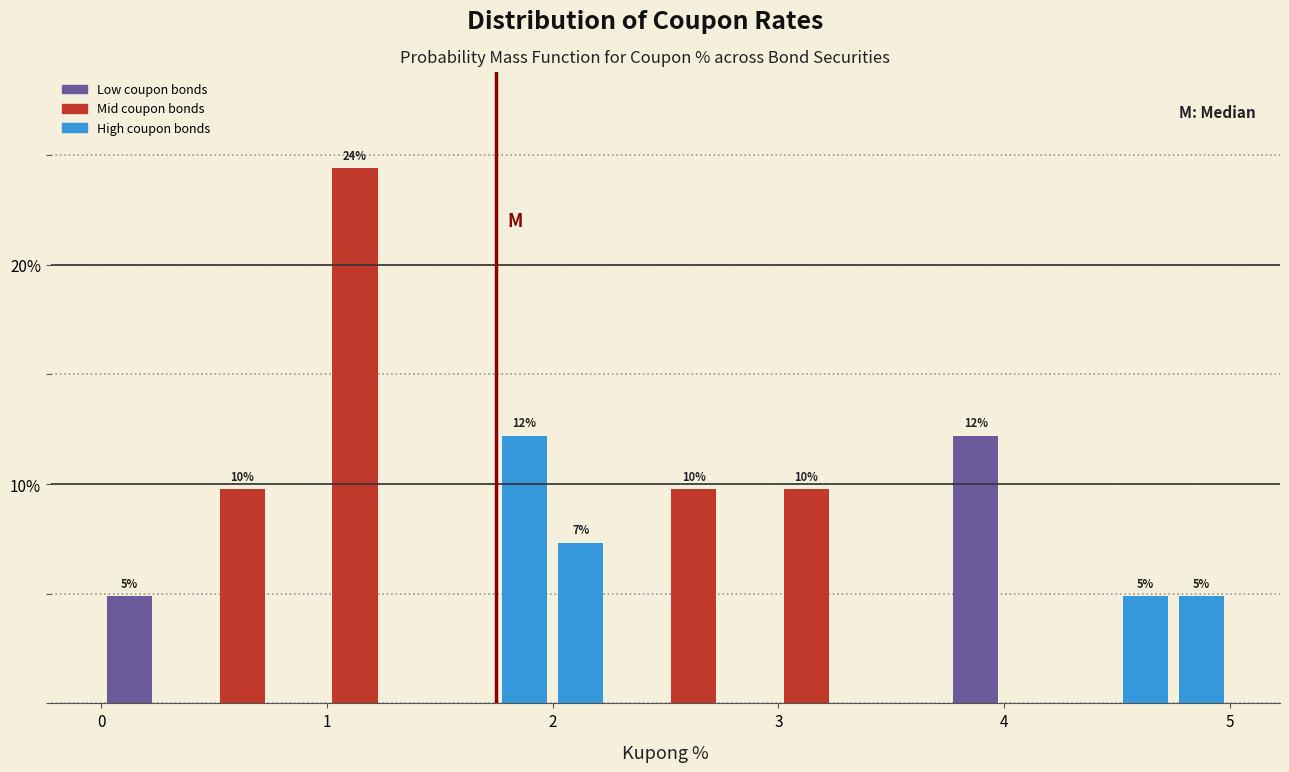

Read against the x-axis, roughly where is the centre of the tallest bar?

1.1